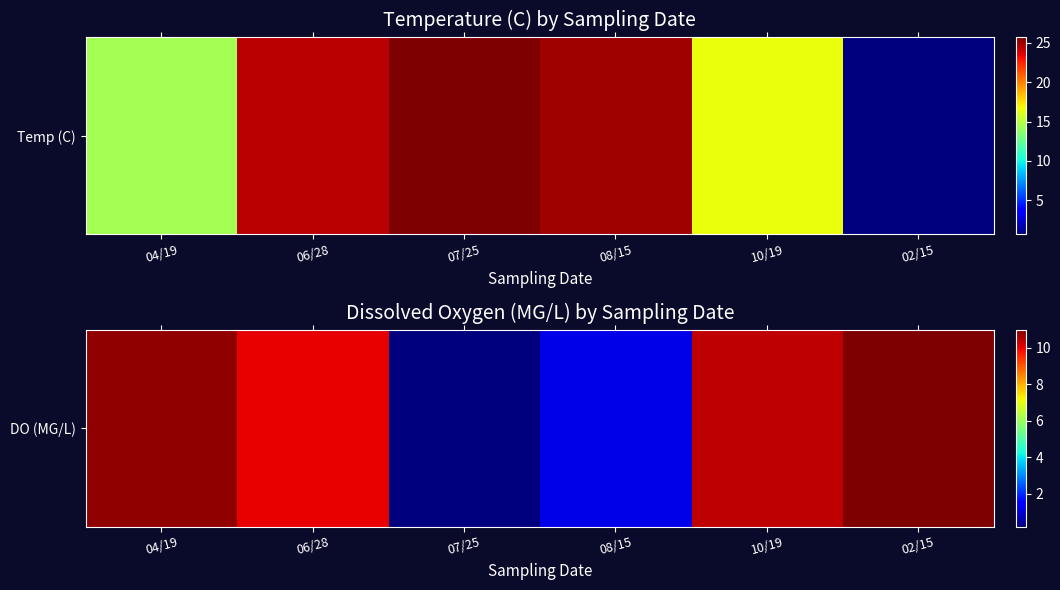

What is the change in value from 06/28 to 10/19?

+0.4